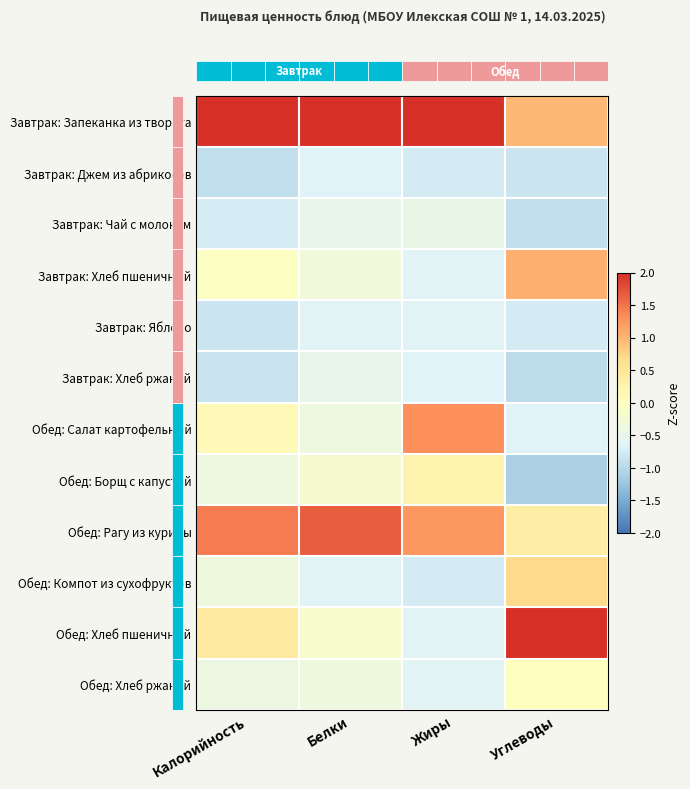

Count the number of categories in the chart.

4